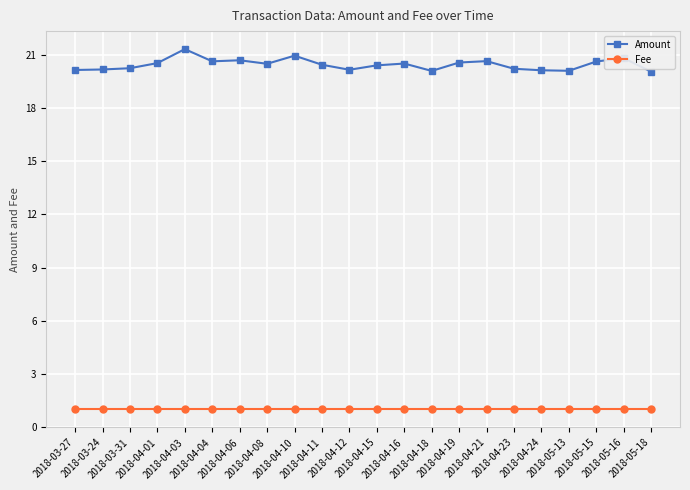

True or false: Amount has more than 0 interior local peaks.

True